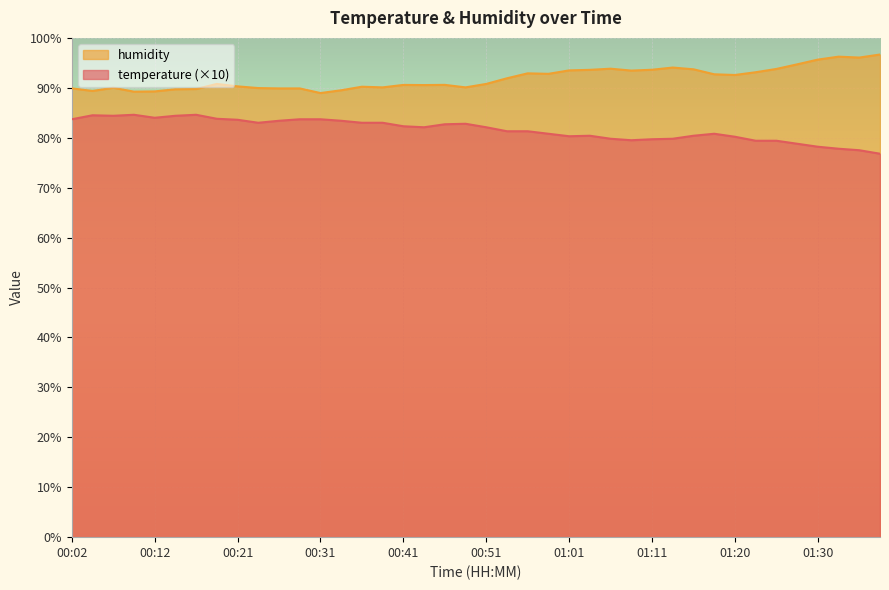

True or false: temperature and humidity cross at least once.

False